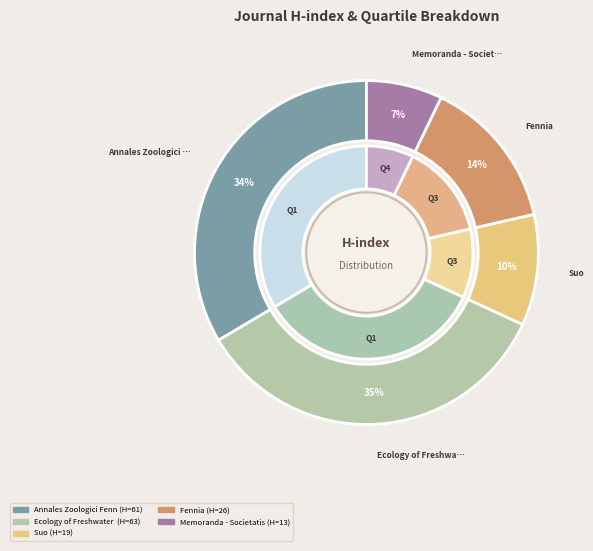

How many segments does this pie chart have?

5